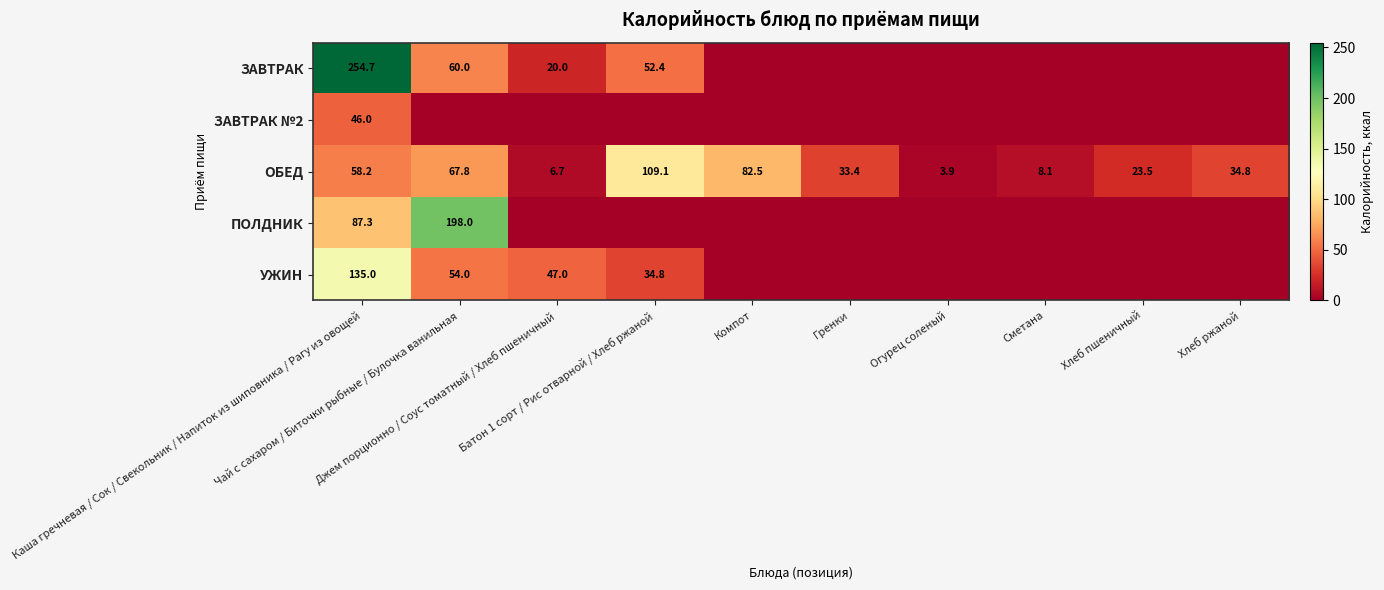

The value of ПОЛДНИК at Хлеб пшеничный is 129.6. True or false?

False